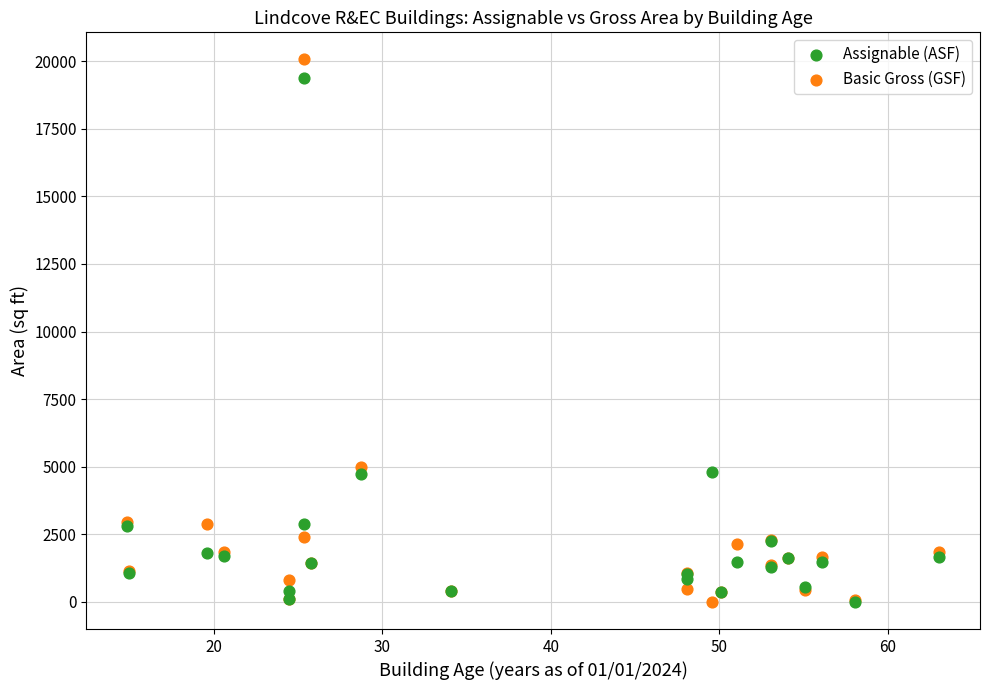

What are all the series names shown in the legend?

Assignable (ASF), Basic Gross (GSF)